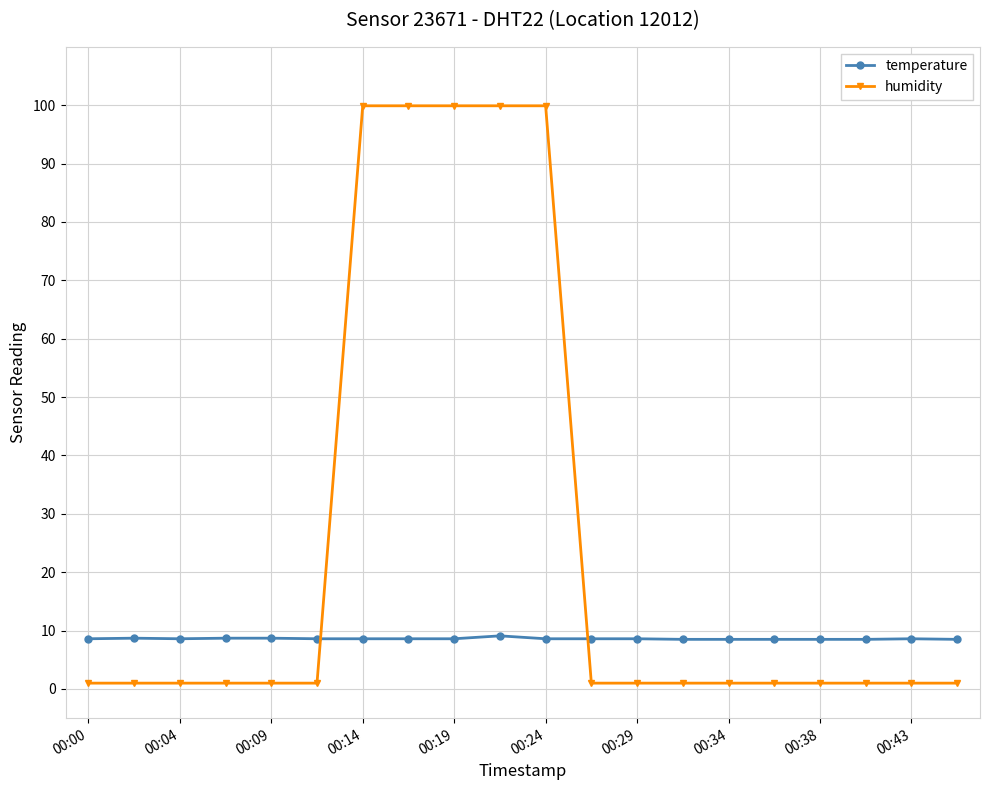

What is the difference between the second highest and second lowest values in the temperature series?

0.2